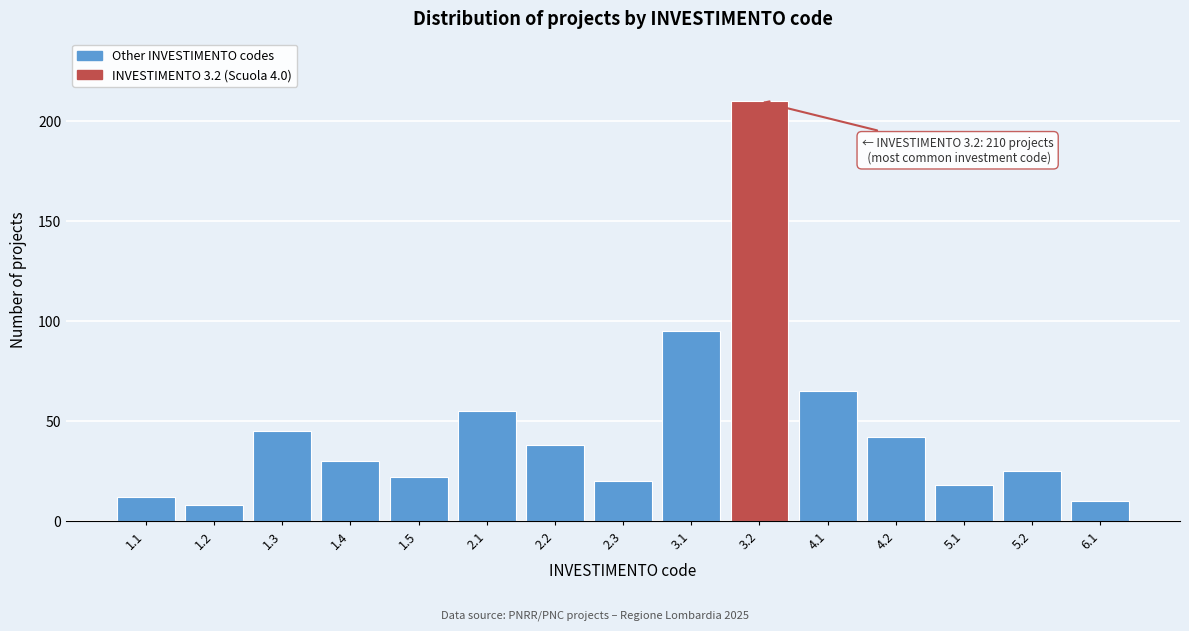

Reading left to right, extract all data points from this chart.

1.1=12	1.2=8	1.3=45	1.4=30	1.5=22	2.1=55	2.2=38	2.3=20	3.1=95	3.2=210	4.1=65	4.2=42	5.1=18	5.2=25	6.1=10